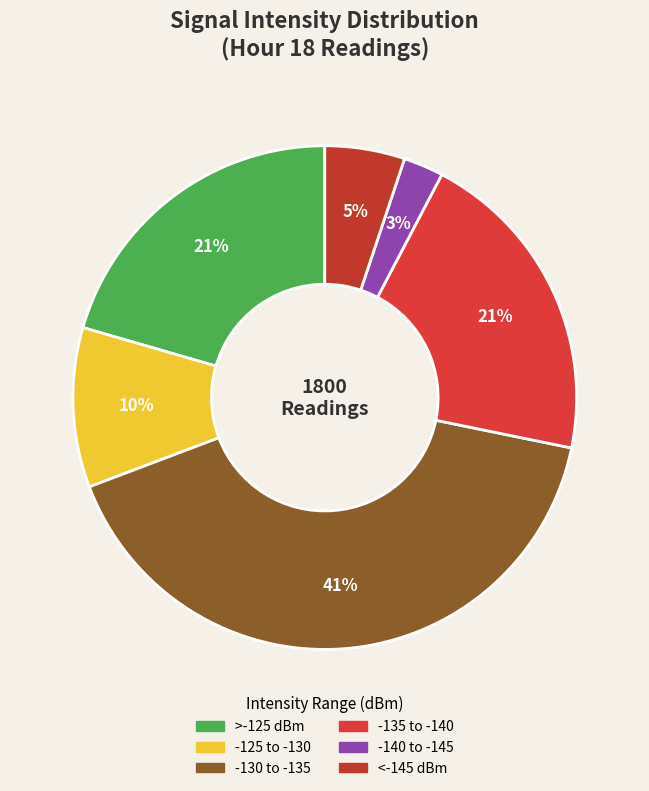

Does any single category account for the majority?

No